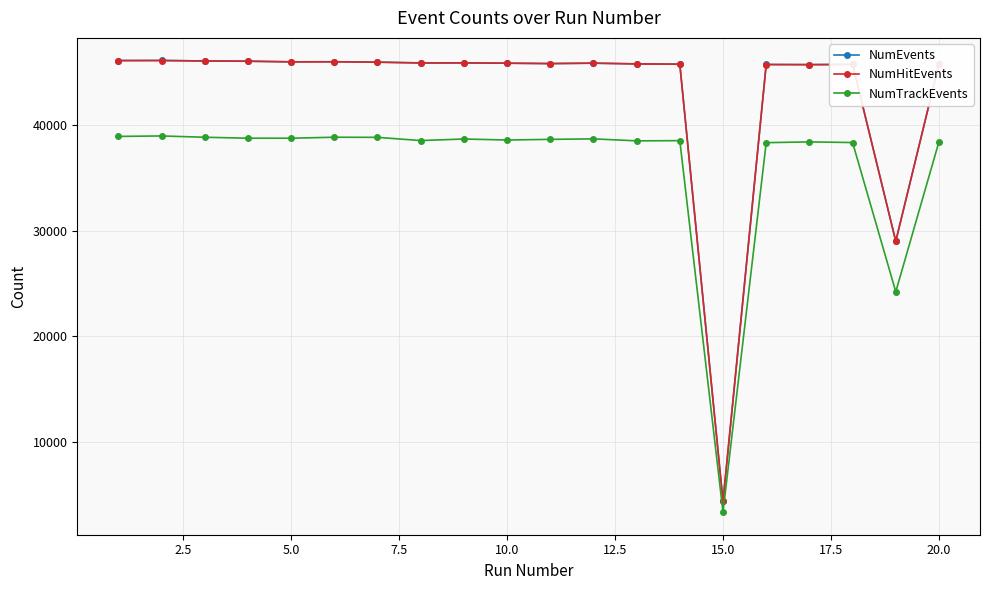

What is the smallest value displayed?

3385